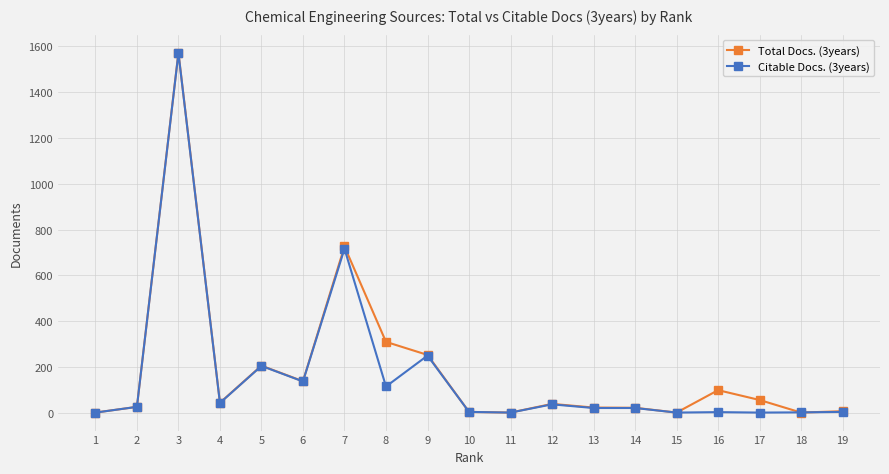

Which series has the widest spread of values?

Total Docs. (3years)